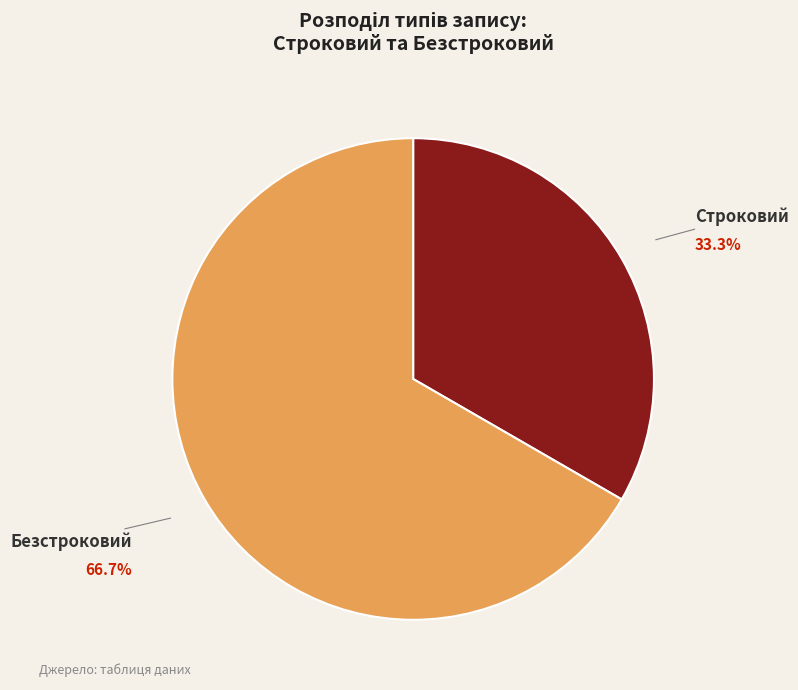

To the nearest percent, what is the average slice percentage?

50%